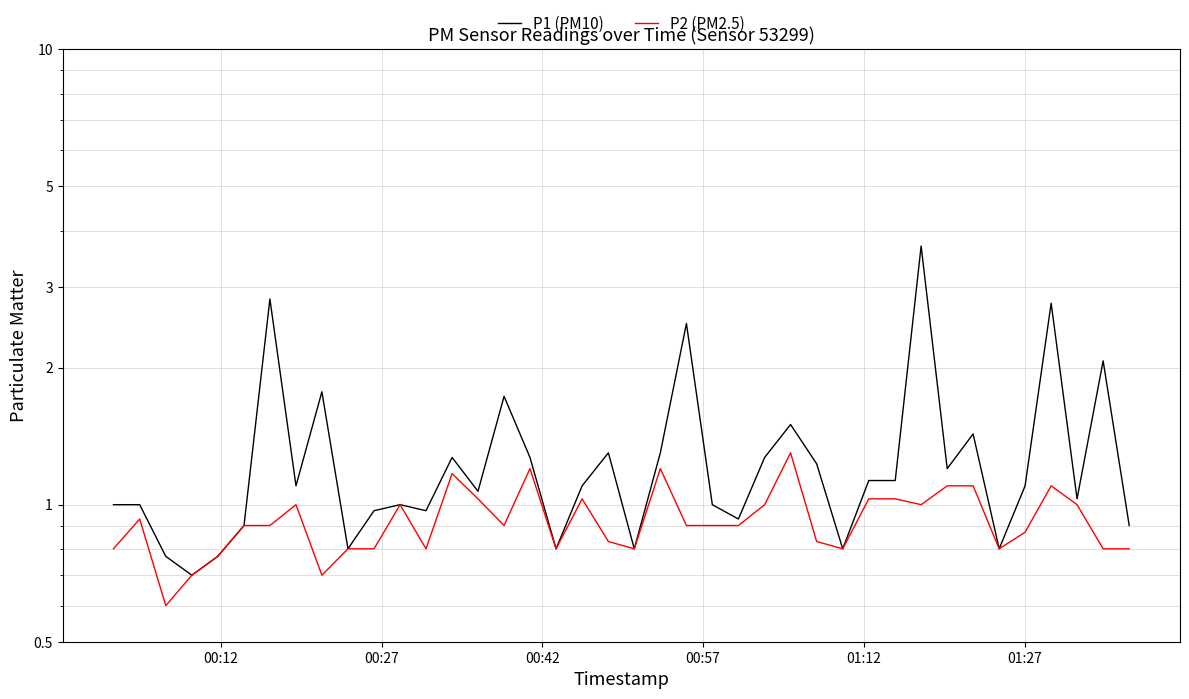

What is the difference between the maximum and second lowest values in the P2 (PM2.5) series?

0.6